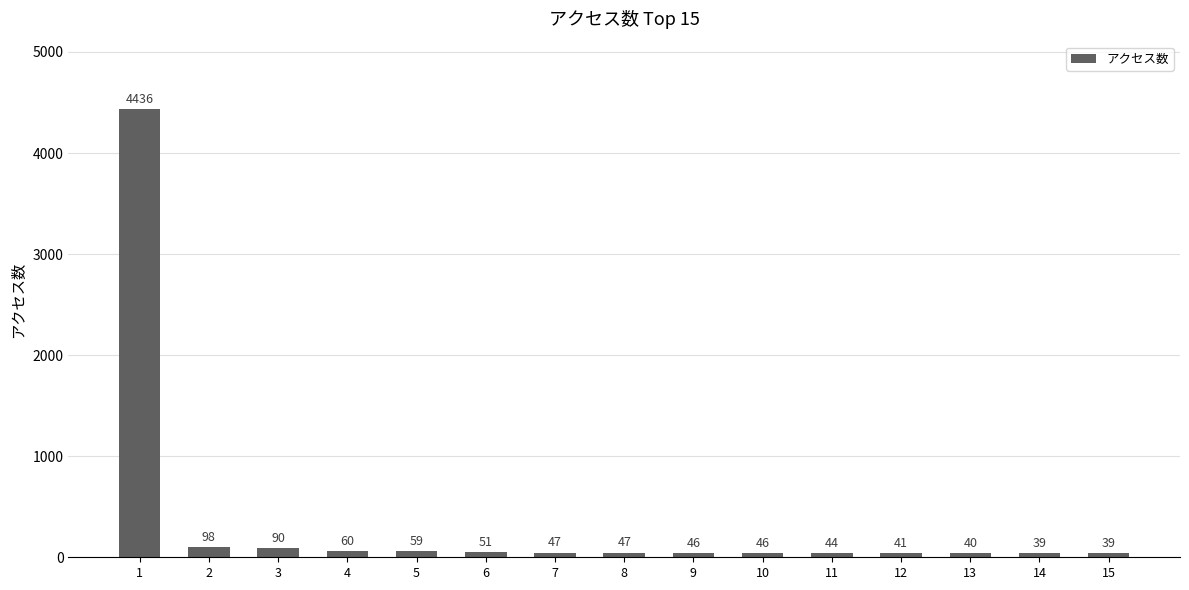

Reading left to right, extract all data points from this chart.

4436	98	90	60	59	51	47	47	46	46	44	41	40	39	39